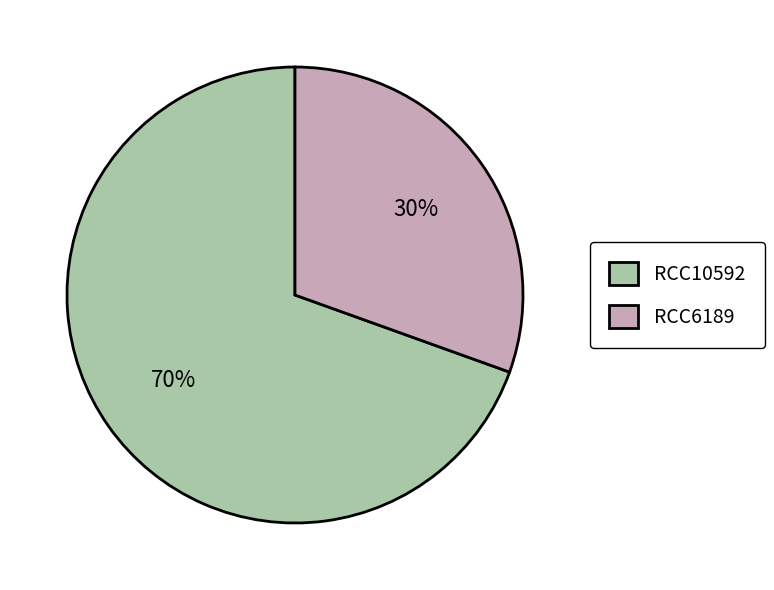

Do RCC6189 and RCC10592 together represent more than half of the pie?

Yes